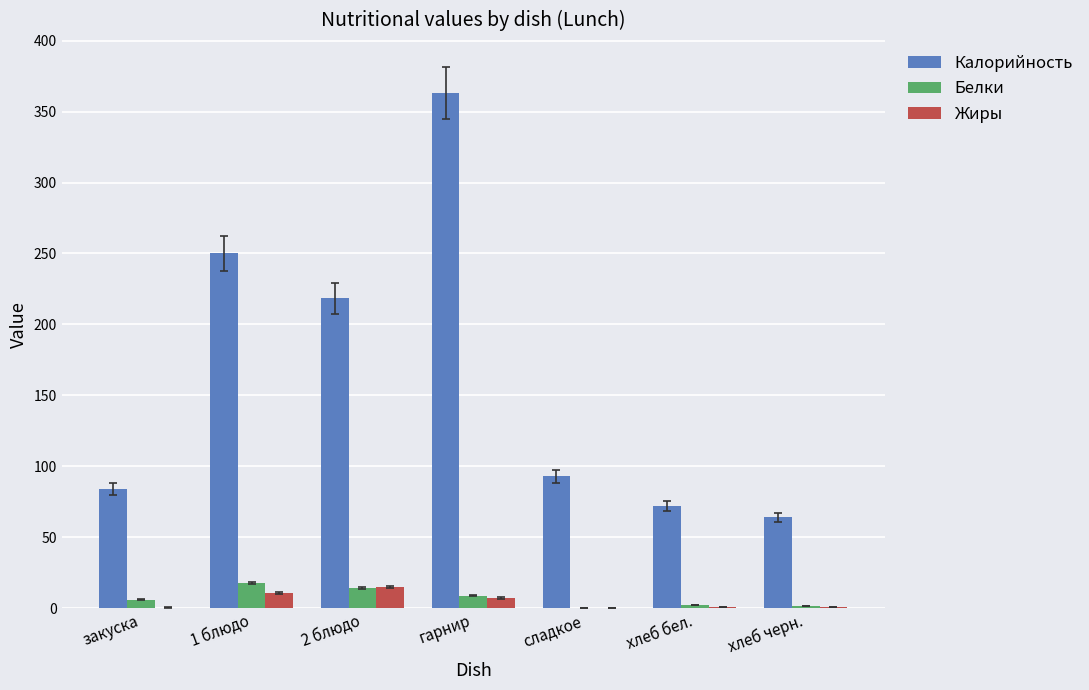

Which series changed the most between 1 блюдо and гарнир?

Калорийность